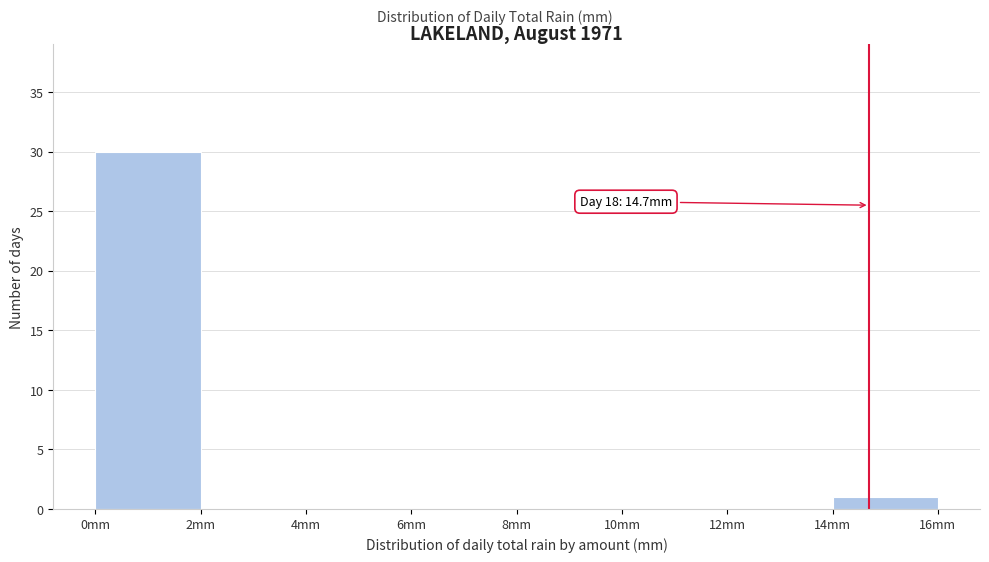

Over which range of the x-axis is the bar tallest?

0 to 2